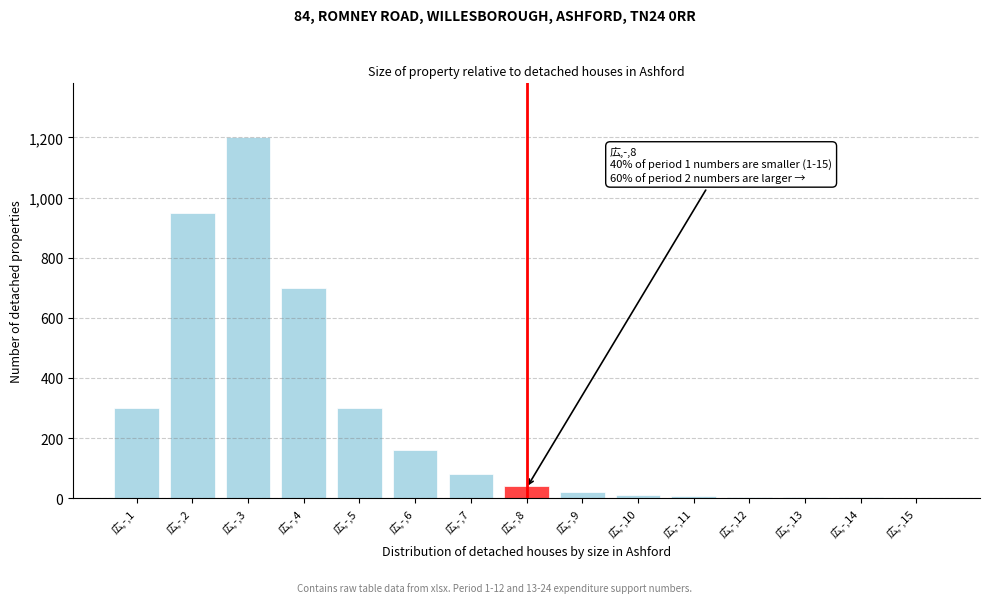

Where is the data nearest to the value 601?

広,-,4